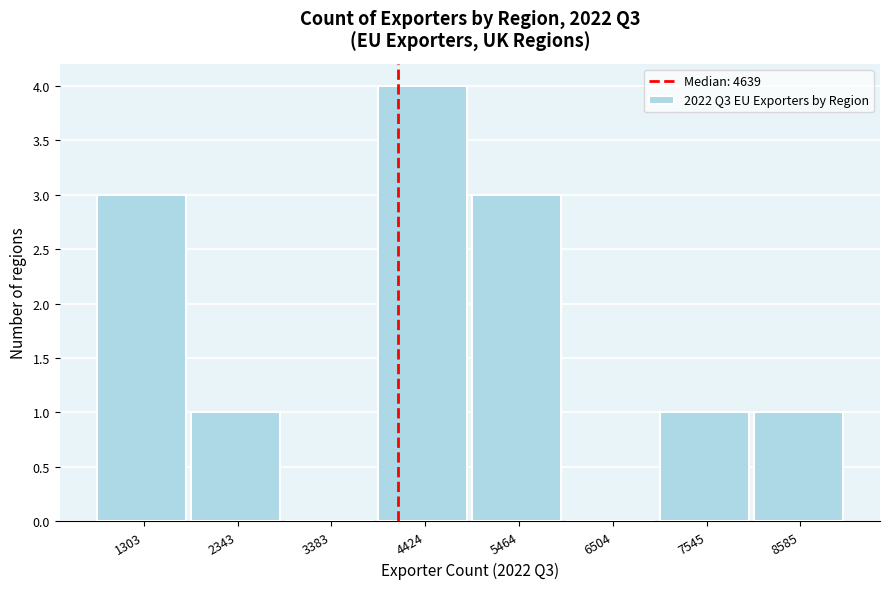

Reading left to right, list all the values displayed in this chart.

1303=3	2343=1	3383=0	4424=4	5464=3	6504=0	7545=1	8585=1